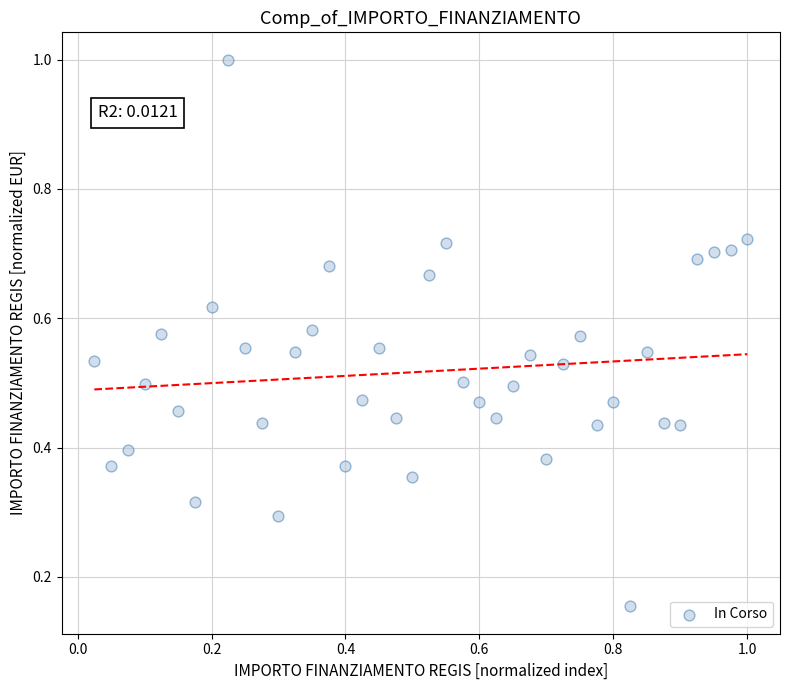

What is the range of Y values (max minus min)?

0.8